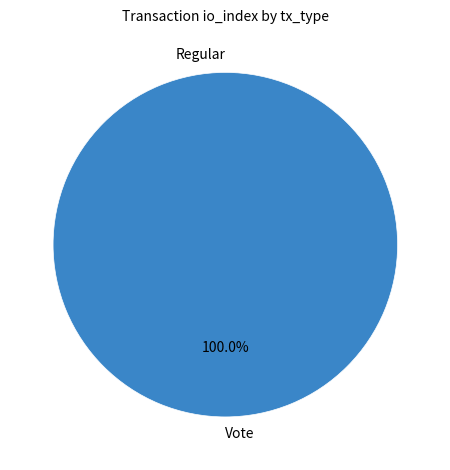

What is the majority slice?

Vote